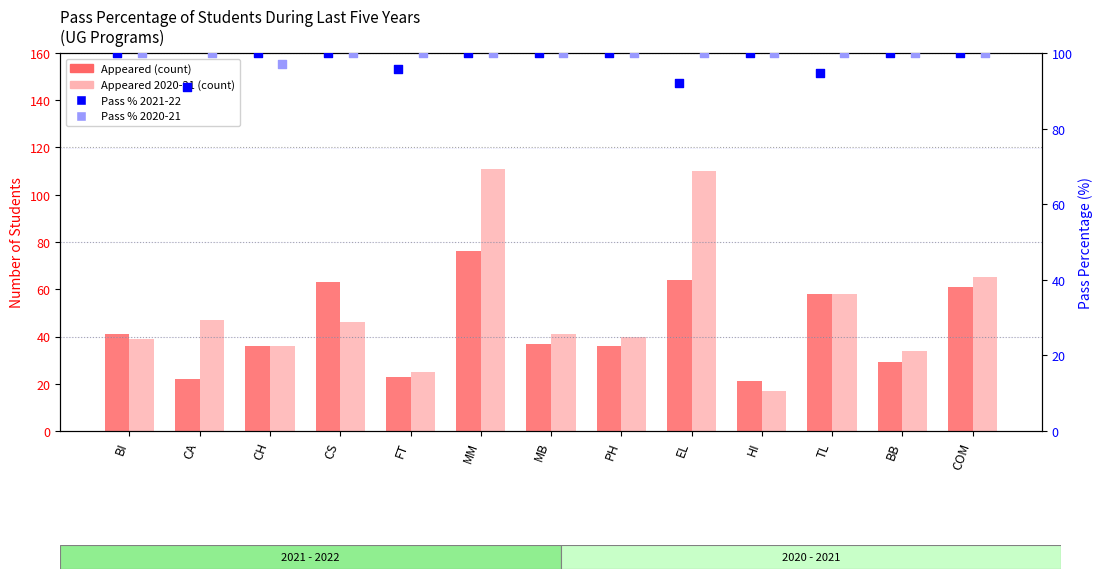

Is the value of Pass % 2020-21 at BB greater than the value of Pass % 2021-22 at CS?

No